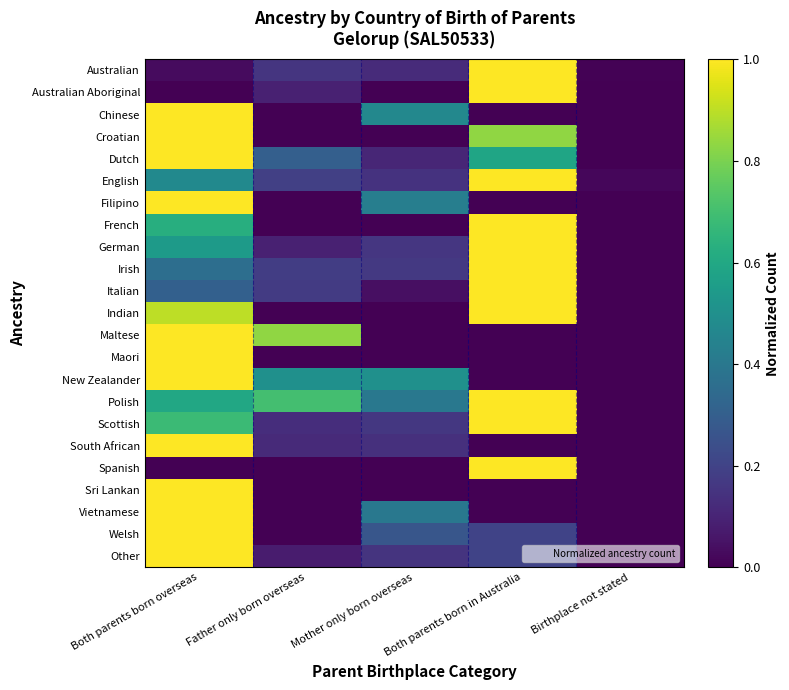

Reading left to right, extract all data points from this chart.

Australian: Both parents born overseas=0.0	Father only born overseas=0.2	Mother only born overseas=0.1	Both parents born in Australia=1.0	Birthplace not stated=0.0
Australian Aboriginal: Both parents born overseas=0.0	Father only born overseas=0.1	Mother only born overseas=0.0	Both parents born in Australia=1.0	Birthplace not stated=0.0
Chinese: Both parents born overseas=1.0	Father only born overseas=0.0	Mother only born overseas=0.5	Both parents born in Australia=0.0	Birthplace not stated=0.0
Croatian: Both parents born overseas=1.0	Father only born overseas=0.0	Mother only born overseas=0.0	Both parents born in Australia=0.8	Birthplace not stated=0.0
Dutch: Both parents born overseas=1.0	Father only born overseas=0.3	Mother only born overseas=0.1	Both parents born in Australia=0.6	Birthplace not stated=0.0
English: Both parents born overseas=0.5	Father only born overseas=0.2	Mother only born overseas=0.1	Both parents born in Australia=1.0	Birthplace not stated=0.0
Filipino: Both parents born overseas=1.0	Father only born overseas=0.0	Mother only born overseas=0.4	Both parents born in Australia=0.0	Birthplace not stated=0.0
French: Both parents born overseas=0.6	Father only born overseas=0.0	Mother only born overseas=0.0	Both parents born in Australia=1.0	Birthplace not stated=0.0
German: Both parents born overseas=0.5	Father only born overseas=0.1	Mother only born overseas=0.2	Both parents born in Australia=1.0	Birthplace not stated=0.0
Irish: Both parents born overseas=0.4	Father only born overseas=0.2	Mother only born overseas=0.2	Both parents born in Australia=1.0	Birthplace not stated=0.0
Italian: Both parents born overseas=0.3	Father only born overseas=0.2	Mother only born overseas=0.0	Both parents born in Australia=1.0	Birthplace not stated=0.0
Indian: Both parents born overseas=0.9	Father only born overseas=0.0	Mother only born overseas=0.0	Both parents born in Australia=1.0	Birthplace not stated=0.0
Maltese: Both parents born overseas=1.0	Father only born overseas=0.8	Mother only born overseas=0.0	Both parents born in Australia=0.0	Birthplace not stated=0.0
Maori: Both parents born overseas=1.0	Father only born overseas=0.0	Mother only born overseas=0.0	Both parents born in Australia=0.0	Birthplace not stated=0.0
New Zealander: Both parents born overseas=1.0	Father only born overseas=0.5	Mother only born overseas=0.5	Both parents born in Australia=0.0	Birthplace not stated=0.0
Polish: Both parents born overseas=0.6	Father only born overseas=0.7	Mother only born overseas=0.4	Both parents born in Australia=1.0	Birthplace not stated=0.0
Scottish: Both parents born overseas=0.7	Father only born overseas=0.1	Mother only born overseas=0.2	Both parents born in Australia=1.0	Birthplace not stated=0.0
South African: Both parents born overseas=1.0	Father only born overseas=0.1	Mother only born overseas=0.1	Both parents born in Australia=0.0	Birthplace not stated=0.0
Spanish: Both parents born overseas=0.0	Father only born overseas=0.0	Mother only born overseas=0.0	Both parents born in Australia=1.0	Birthplace not stated=0.0
Sri Lankan: Both parents born overseas=1.0	Father only born overseas=0.0	Mother only born overseas=0.0	Both parents born in Australia=0.0	Birthplace not stated=0.0
Vietnamese: Both parents born overseas=1.0	Father only born overseas=0.0	Mother only born overseas=0.4	Both parents born in Australia=0.0	Birthplace not stated=0.0
Welsh: Both parents born overseas=1.0	Father only born overseas=0.0	Mother only born overseas=0.3	Both parents born in Australia=0.2	Birthplace not stated=0.0
Other: Both parents born overseas=1.0	Father only born overseas=0.1	Mother only born overseas=0.2	Both parents born in Australia=0.2	Birthplace not stated=0.0